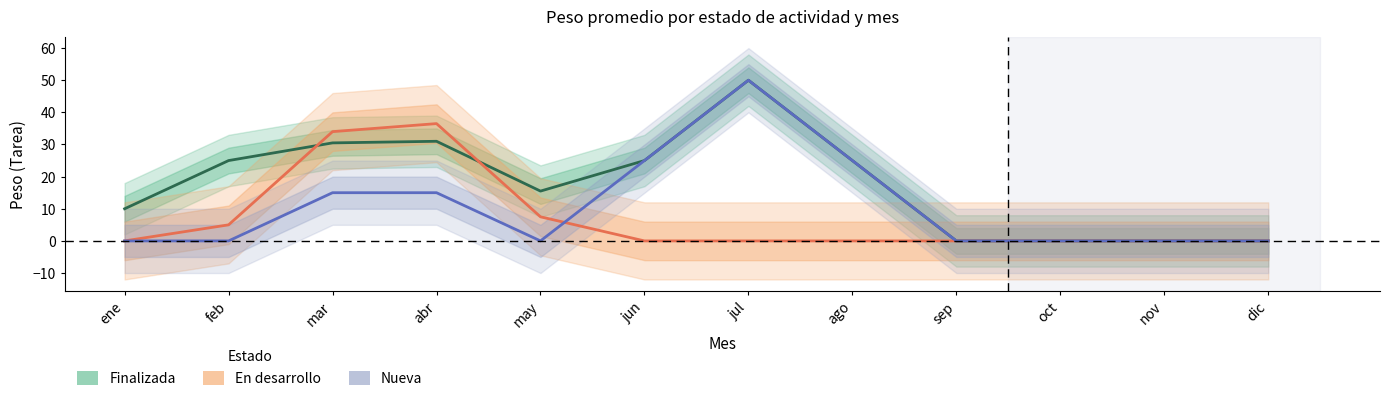

The Nueva series shows 0.0 at sep. True or false?

True